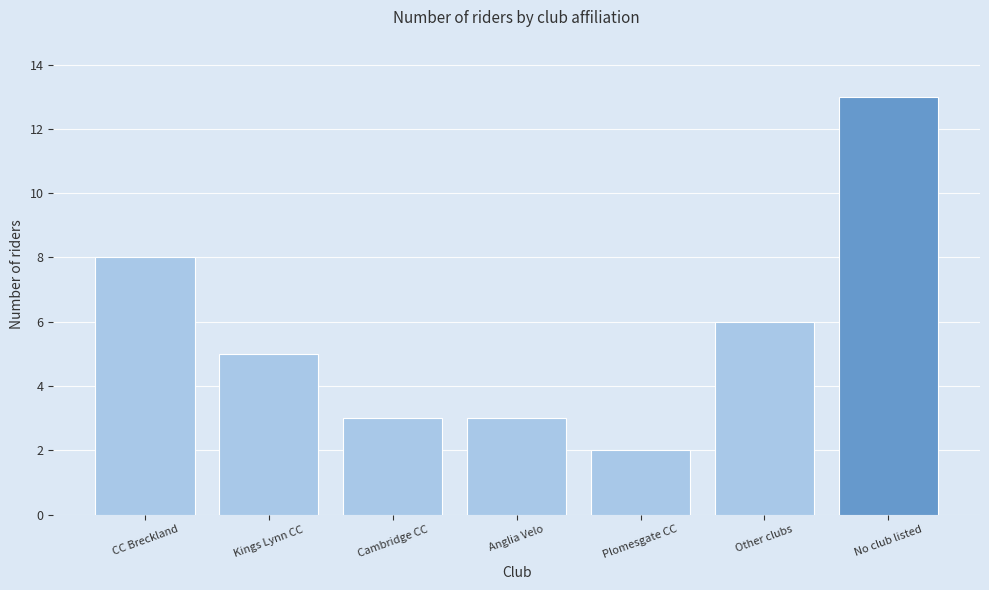

Reading left to right, what are all the values shown in this chart?

8	5	3	3	2	6	13